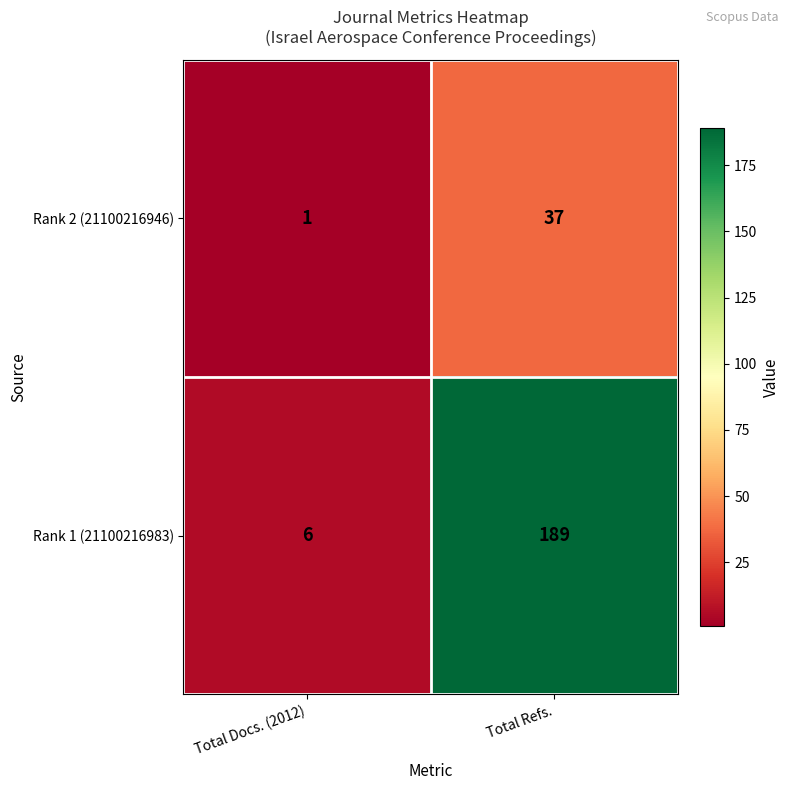

How many distinct data groups are displayed?

2